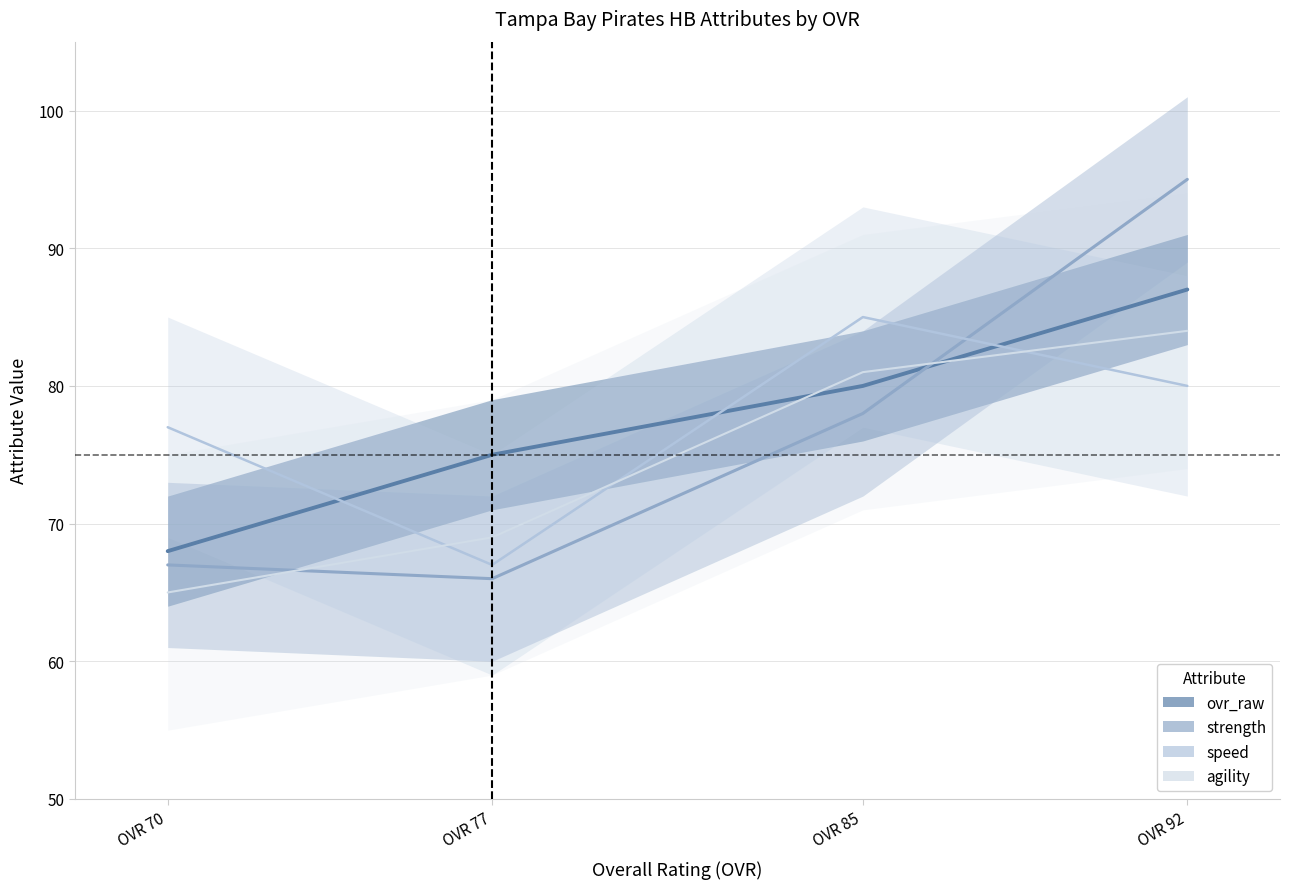

How many data points in speed are above 80?

1